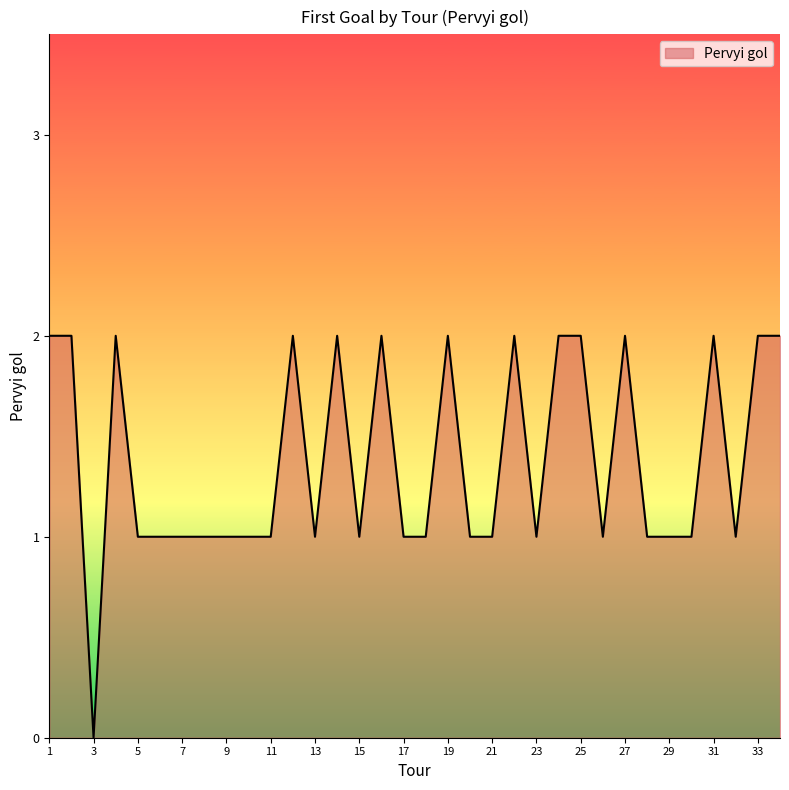

At which category does the chart reach its minimum across all series?

3